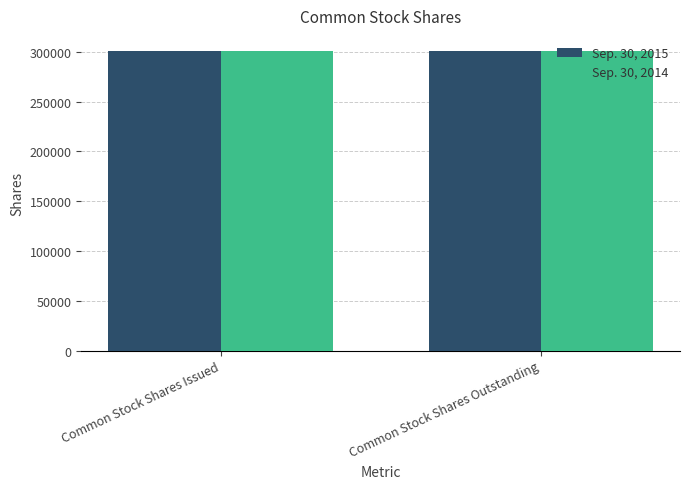

At Common Stock Shares Outstanding, list the series in order from largest to smallest.

Sep. 30, 2015, Sep. 30, 2014